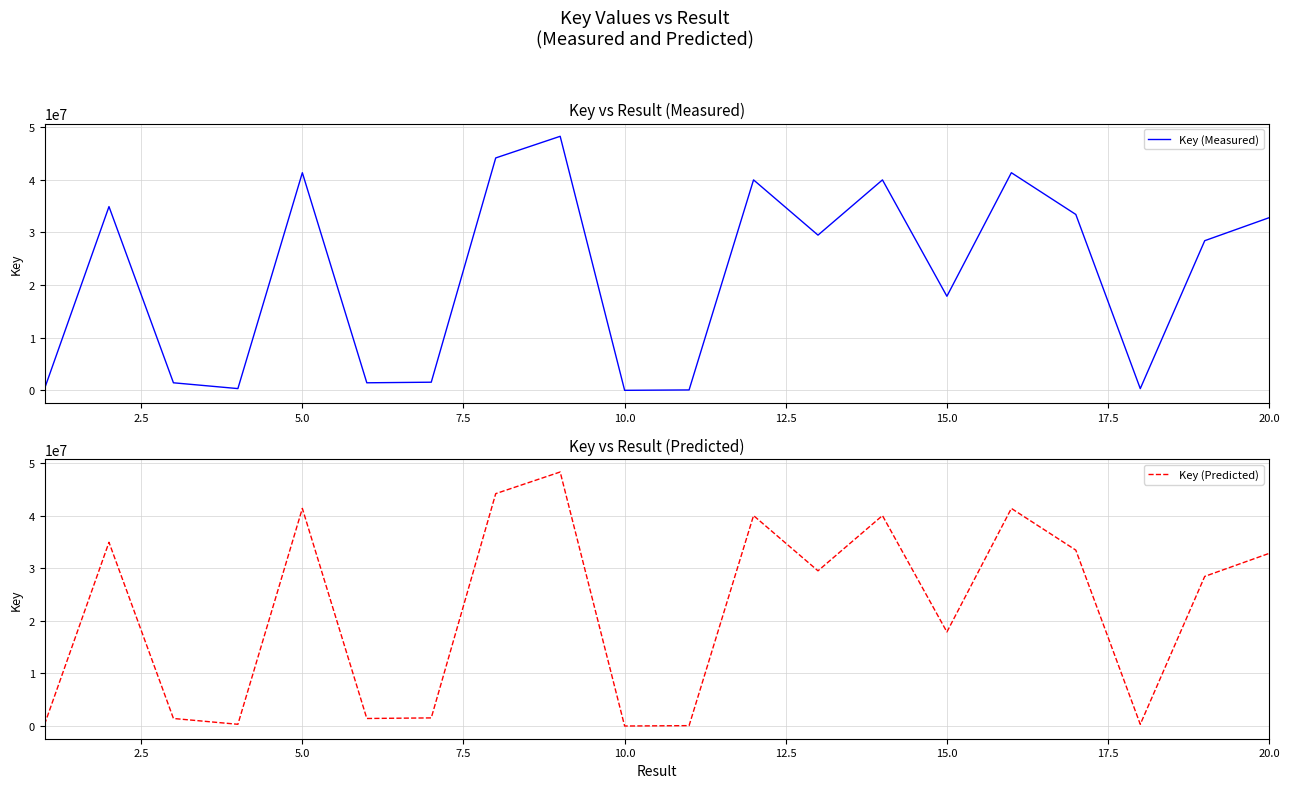

At how many categories does at least one series exceed 1523440?

13